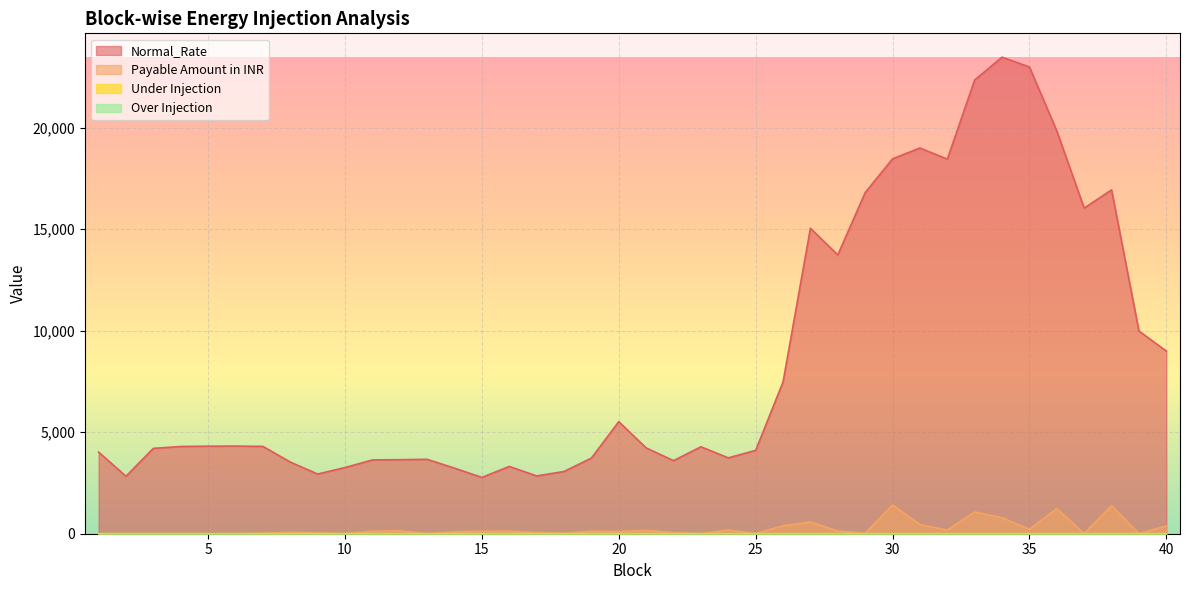

What is the difference between the second highest and minimum values in the Under Injection series?

0.1